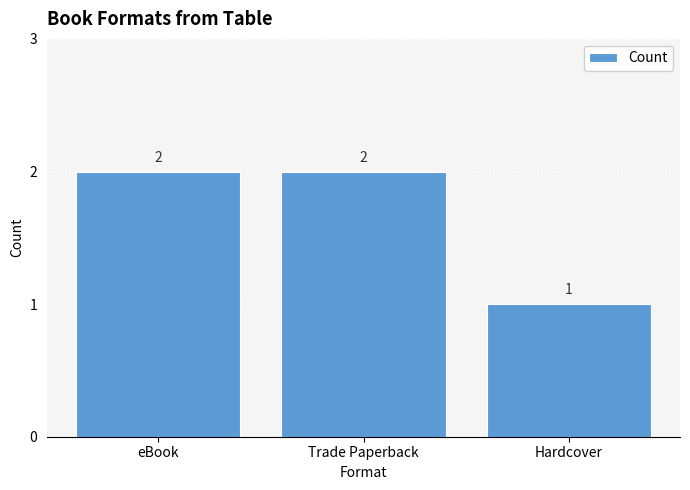

The value at eBook is 2. True or false?

True